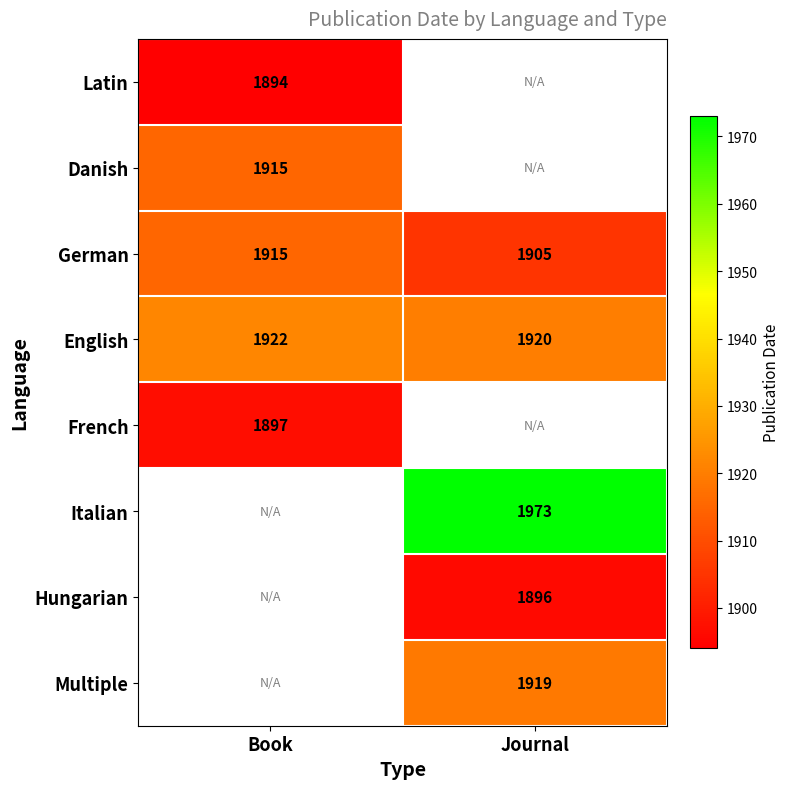

True or false: French has a value of 2883 at Book.

False